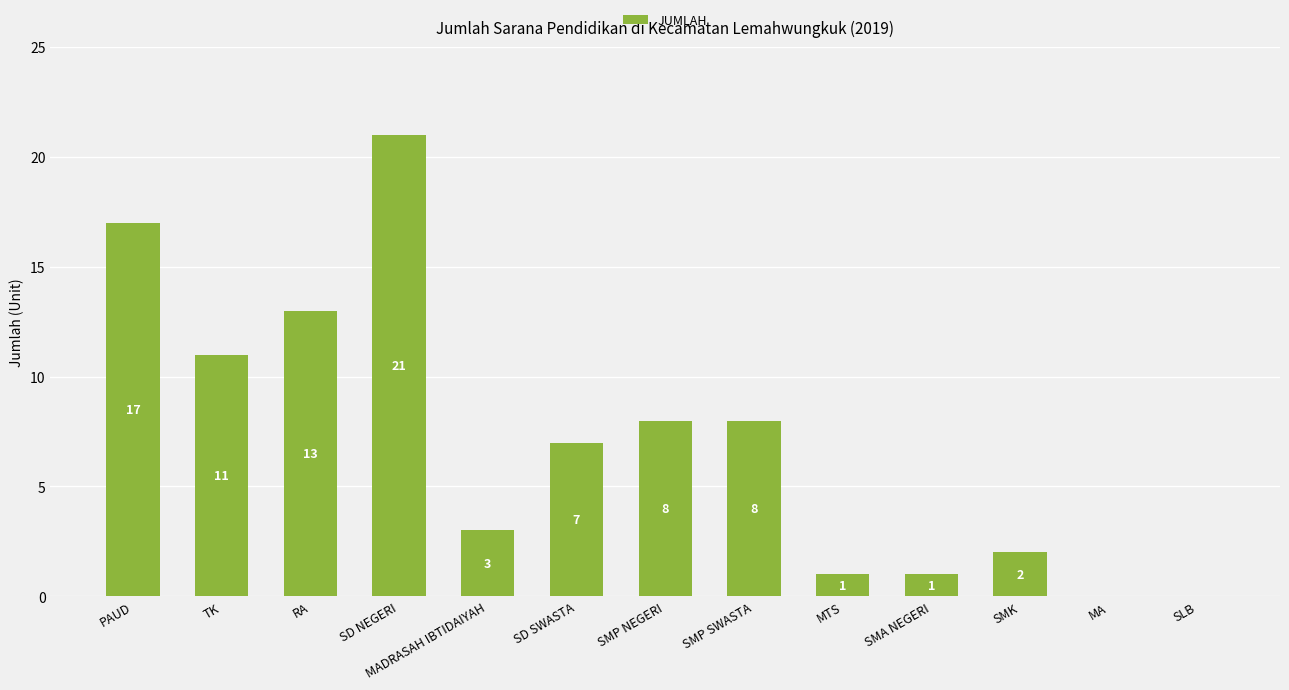

Does the chart contain stacked bars?

No